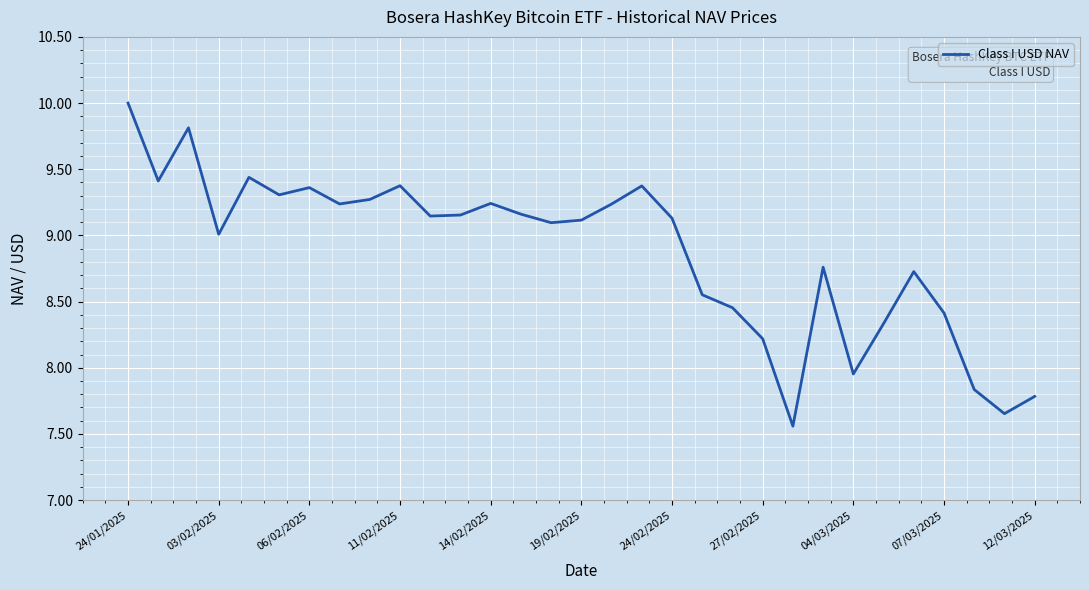

Count the number of categories in the chart.

31